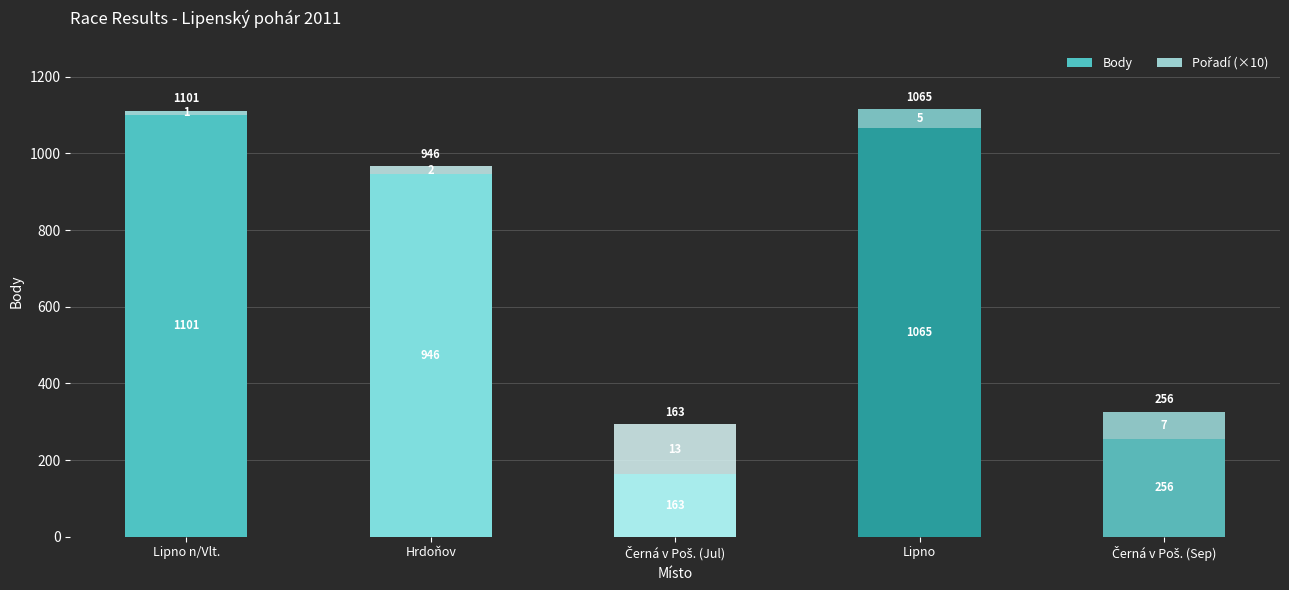

At which label is Body closest to 632?

Hrdoňov